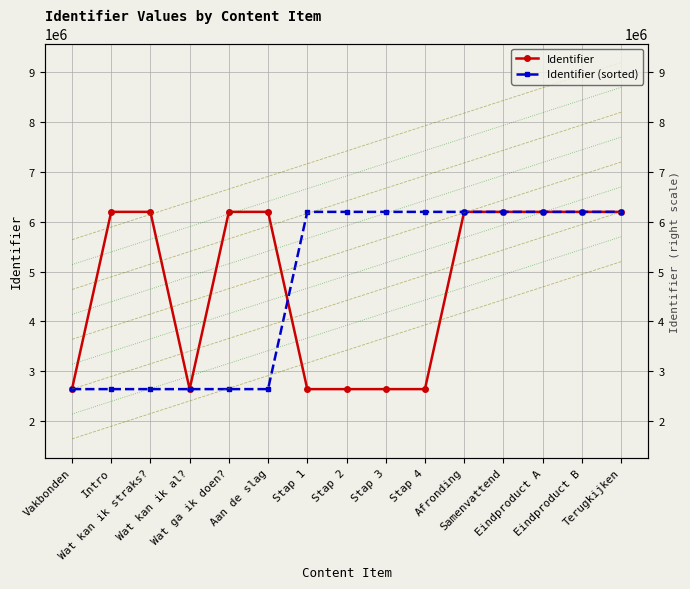

Between Vakbonden and Stap 4, which is larger?

Stap 4